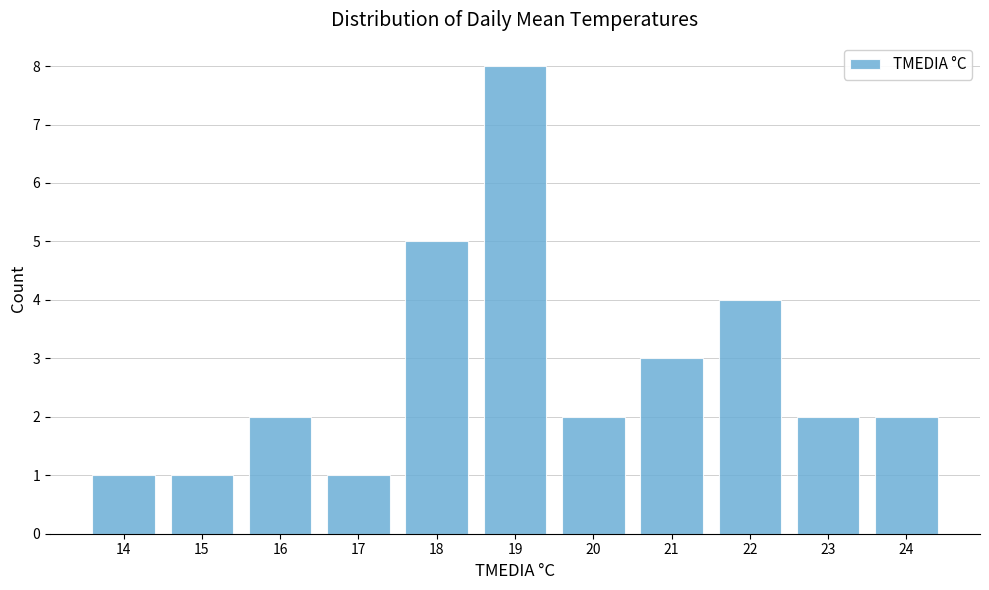

Reading left to right, list all the values displayed in this chart.

1	1	2	1	5	8	2	3	4	2	2